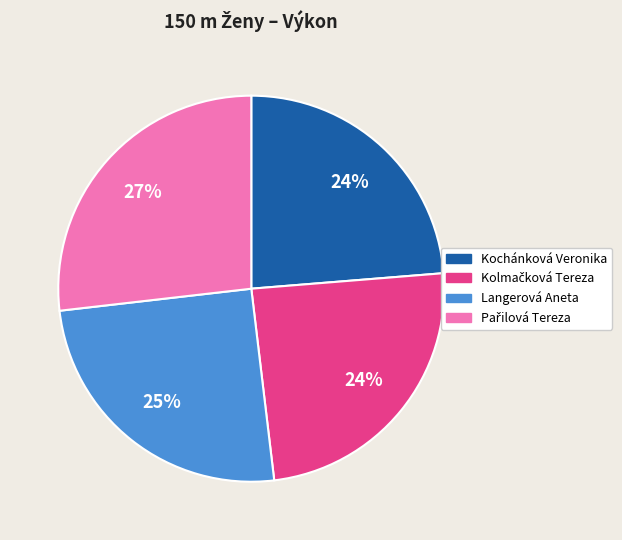

To the nearest percent, what is the average slice percentage?

25%